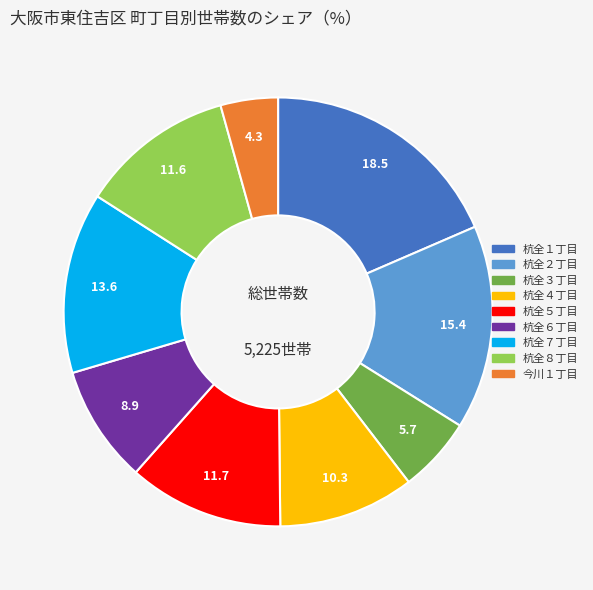

Combined, do 杭全８丁目 and 杭全４丁目 account for over 50%?

No